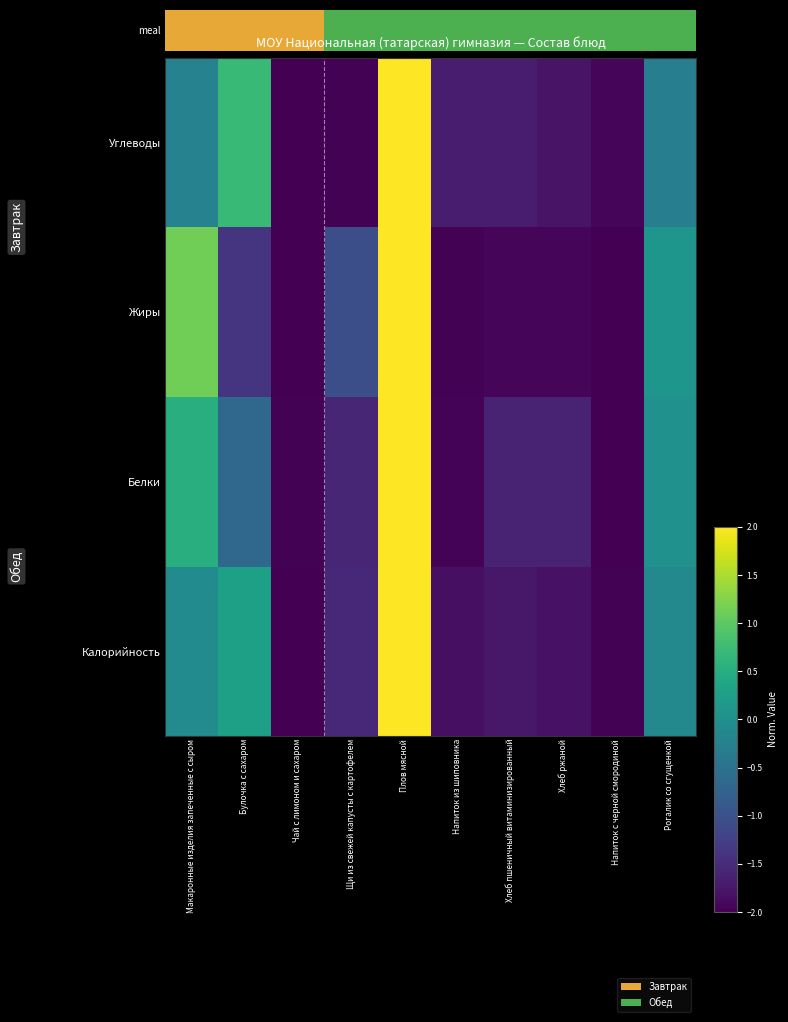

Is it true that Белки equals -2.5 at Щи из свежей капусты с картофелем?

False